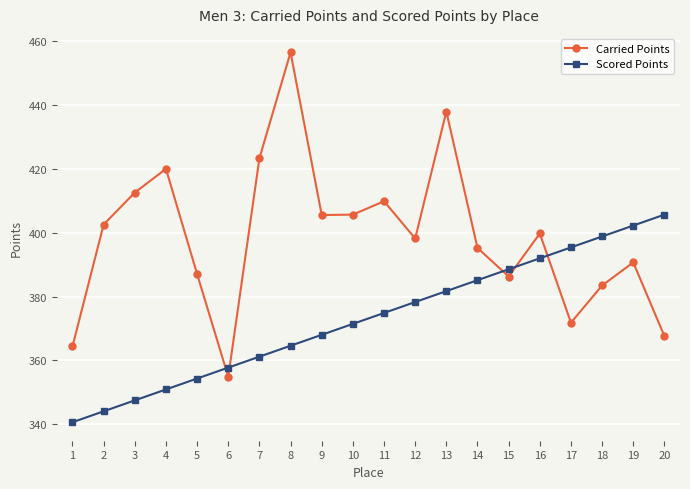

What is the difference between the maximum and minimum values in the Scored Points series?

65.1